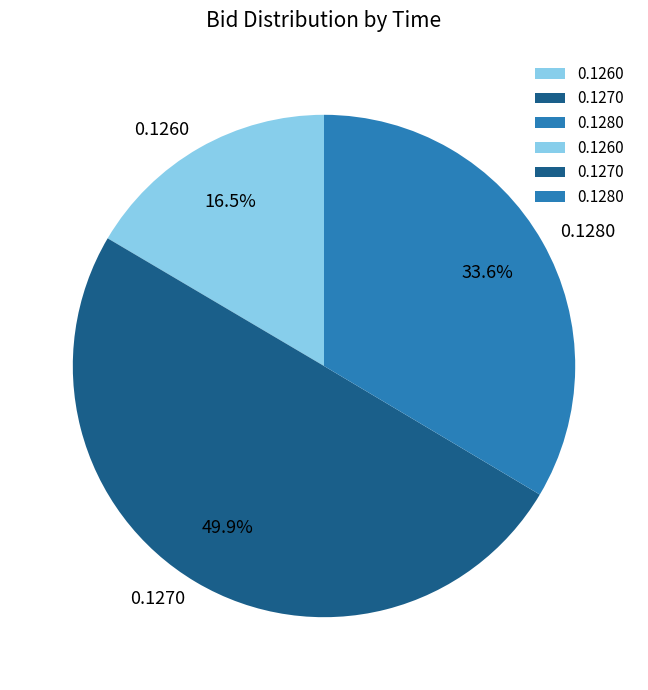

Does 0.1260 account for over 50% of the chart?

No